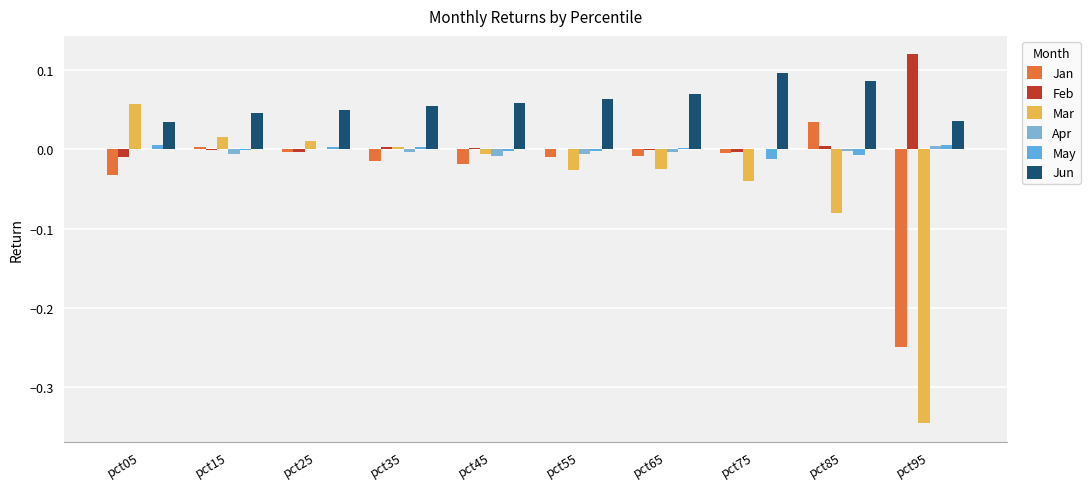

Which series has the widest spread of values?

Mar